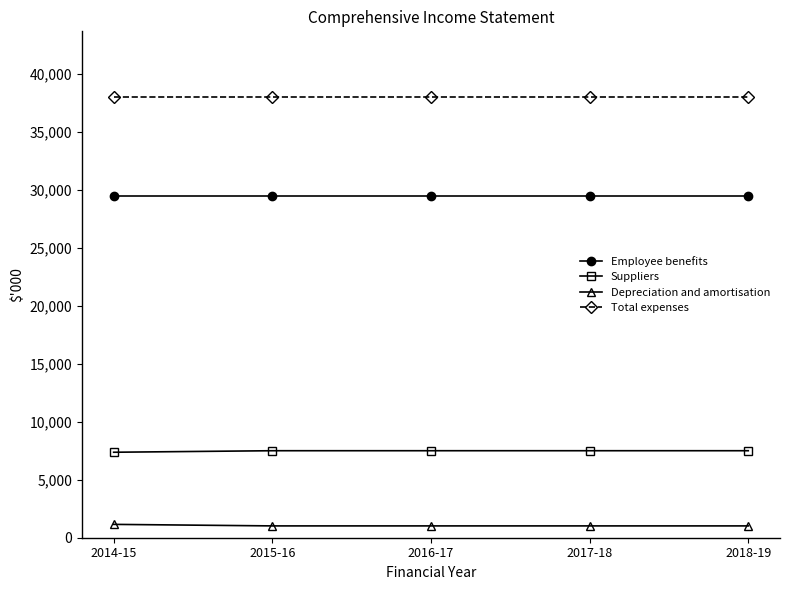

Which series has the largest total across all categories?

Total expenses